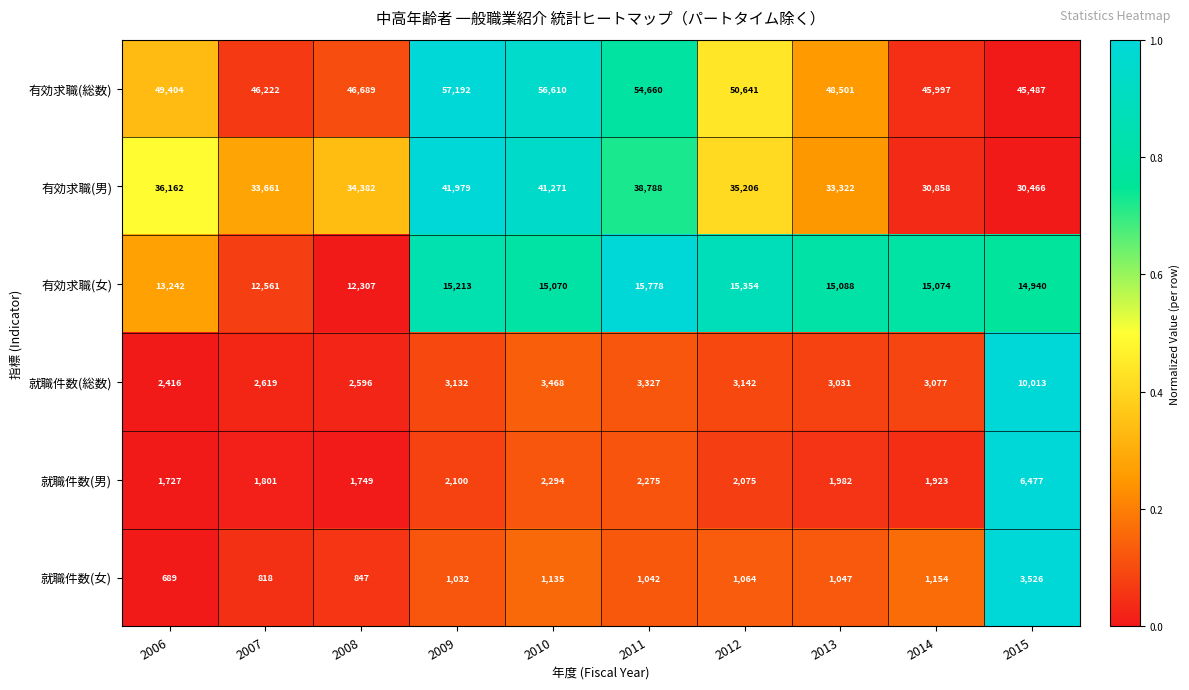

Rank the series by their maximum value, from highest to lowest.

有効求職(総数), 有効求職(男), 有効求職(女), 就職件数(総数), 就職件数(男), 就職件数(女)